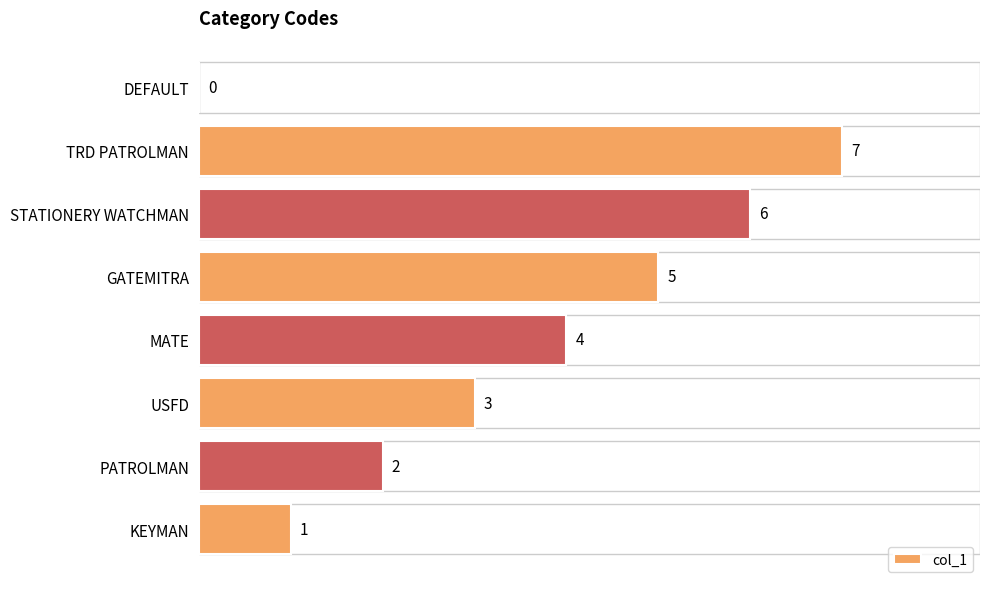

Reading bottom to top, list all the values displayed in this chart.

KEYMAN=1	PATROLMAN=2	USFD=3	MATE=4	GATEMITRA=5	STATIONERY WATCHMAN=6	TRD PATROLMAN=7	DEFAULT=0